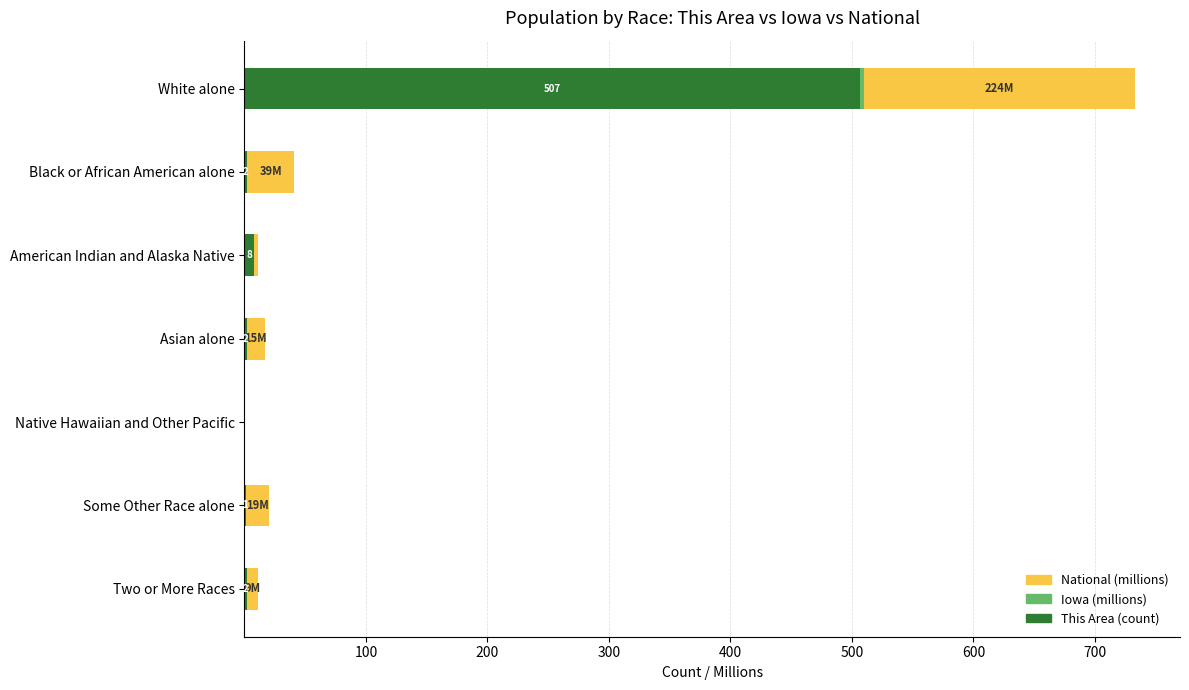

At which category is the sum across all series the highest?

White alone